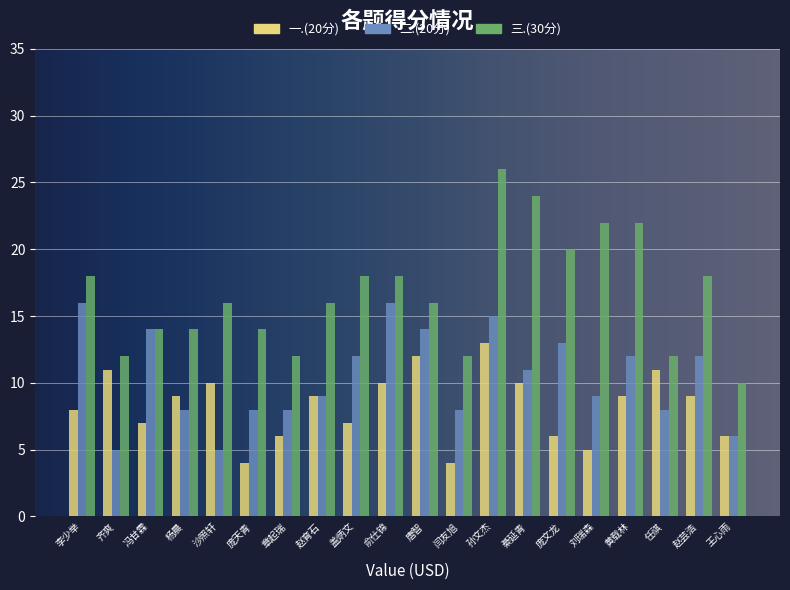

At which label does 一.(20分) first exceed 9?

齐爽